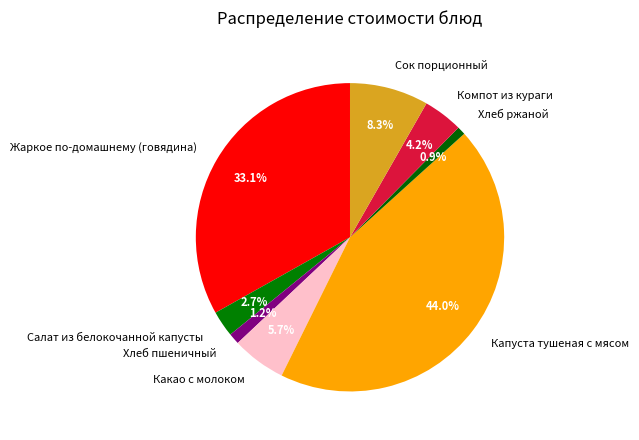

How many slices are in this pie chart?

8